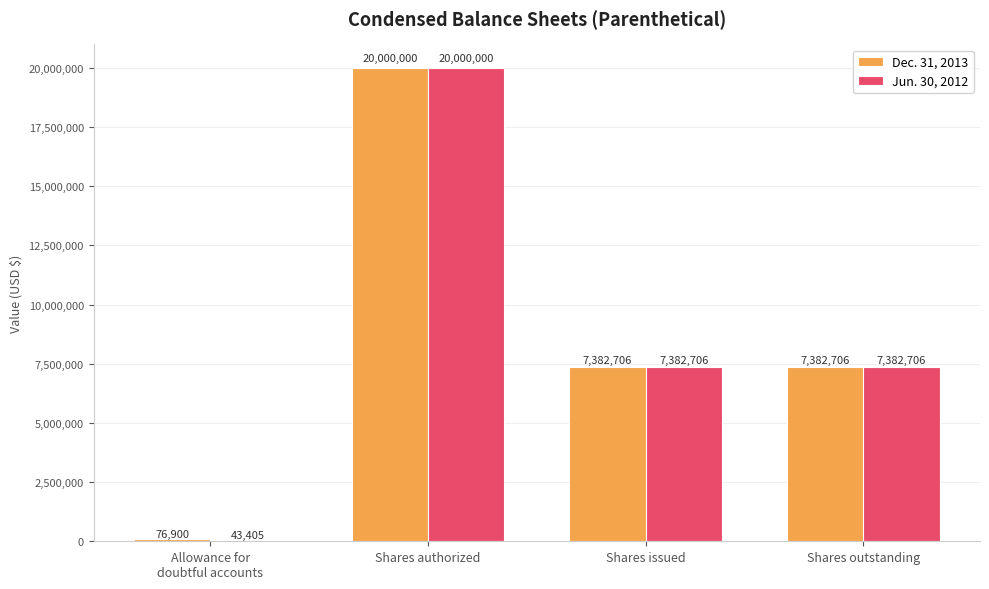

What is the approximate value of Dec. 31, 2013 at Shares authorized, to the nearest 50?

20000000